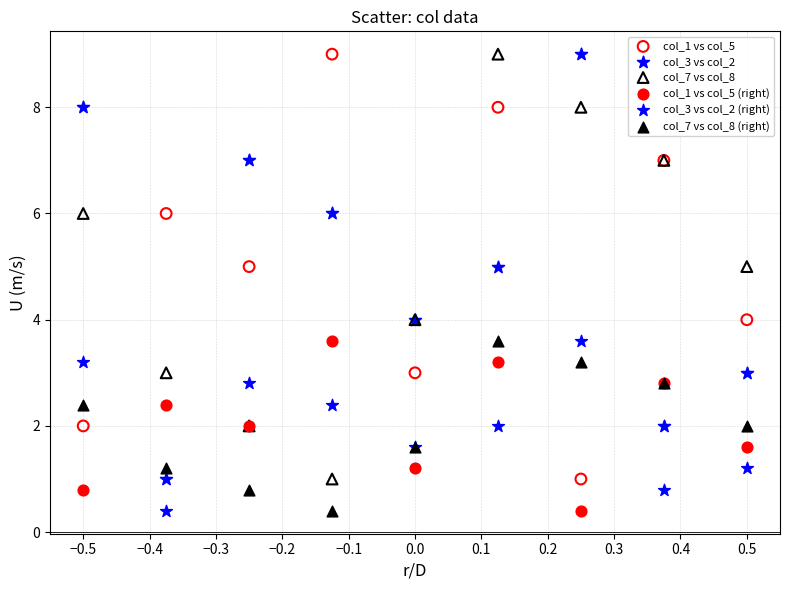

What are all the series names shown in the legend?

col_1 vs col_5, col_3 vs col_2, col_7 vs col_8, col_1 vs col_5 (right), col_3 vs col_2 (right), col_7 vs col_8 (right)